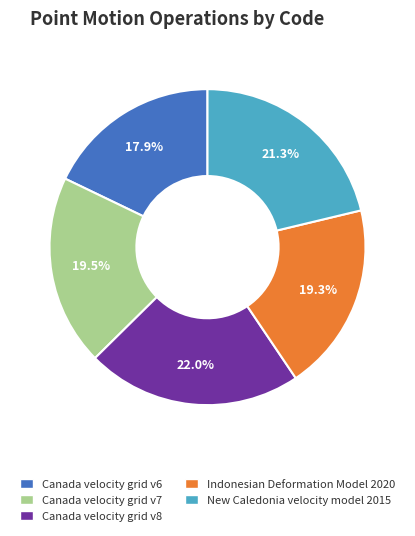

What percentage is the Canada velocity grid v8 slice, to the nearest percent?

22%